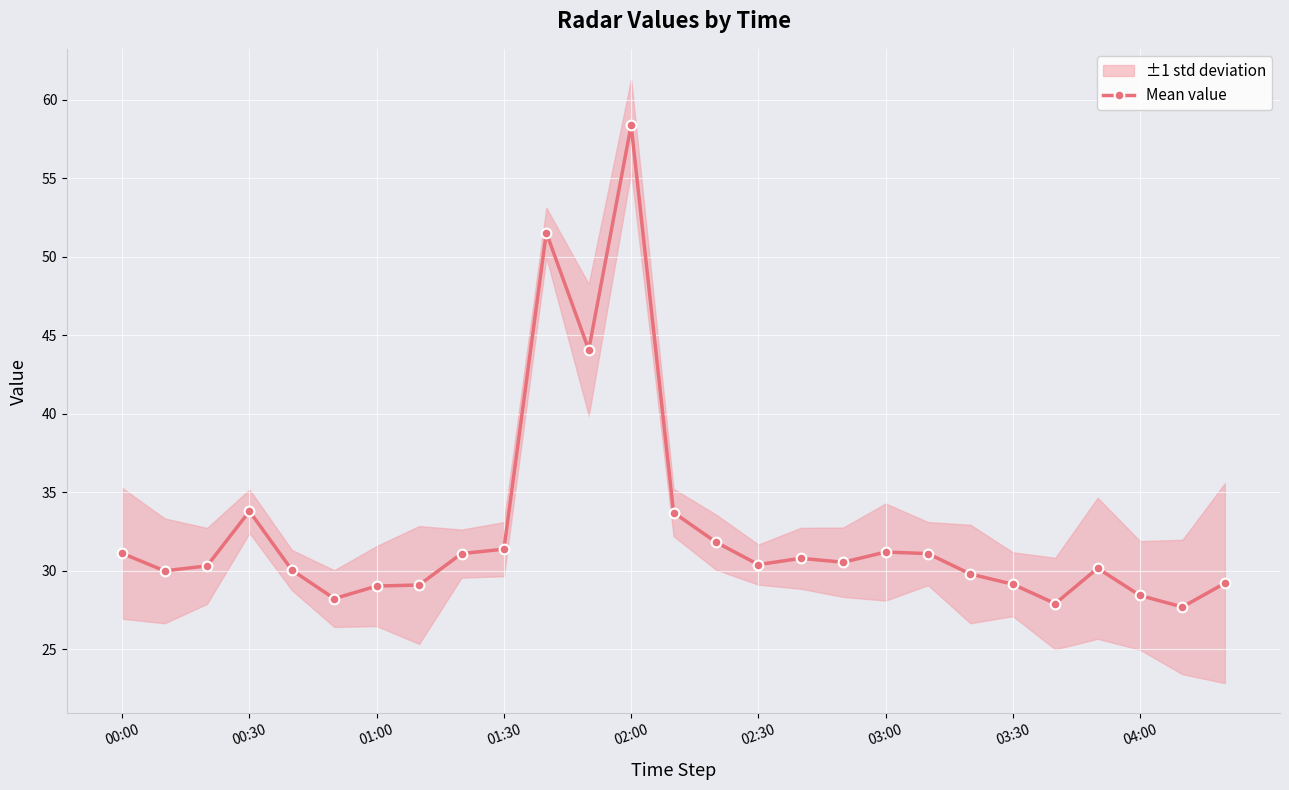

What is the difference between the maximum and minimum values?

30.7